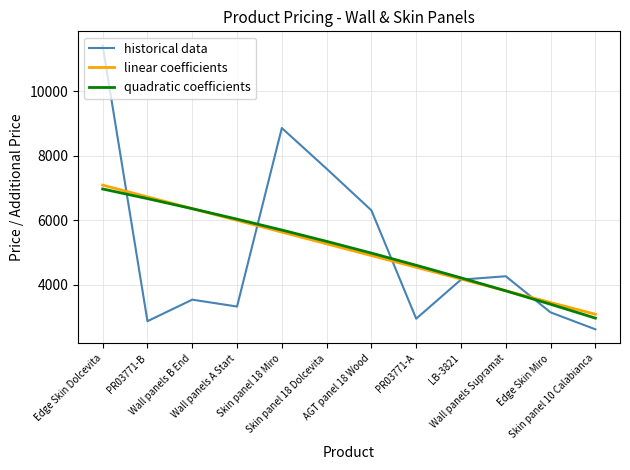

Is this an area chart (filled region under the line)?

No